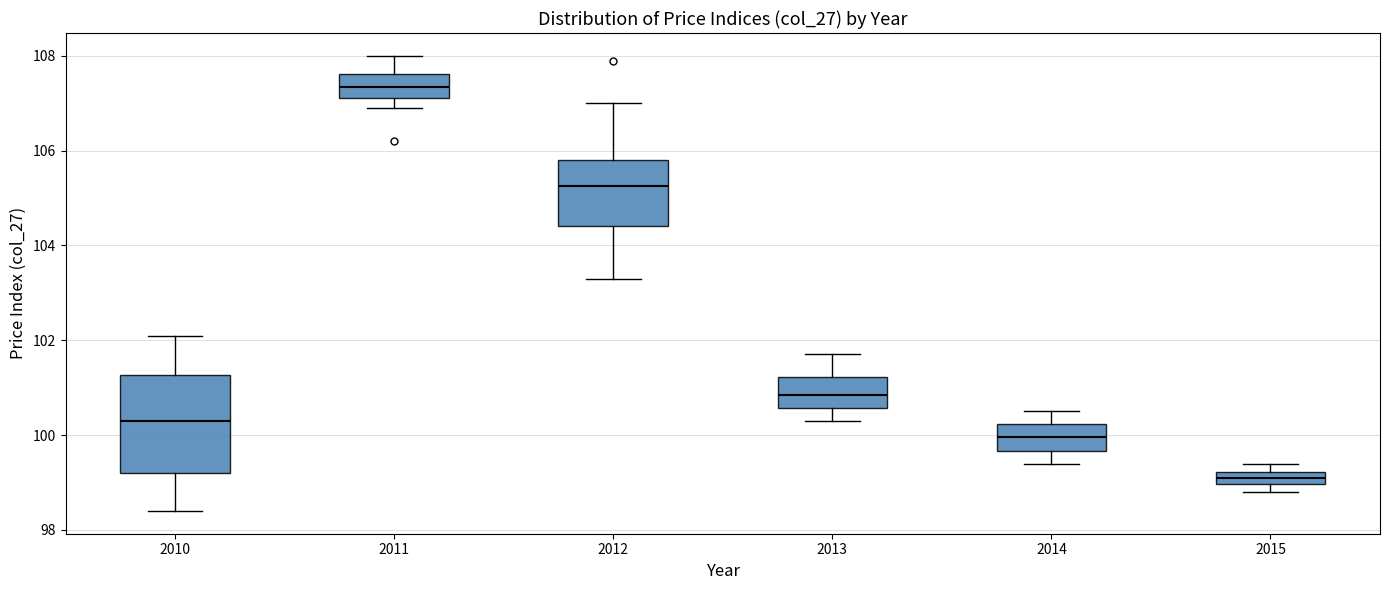

Where is the lower edge of the box at x = 2010 on the y-axis? The values are not printed on the chart, so give them approximately, as read against the axis.

99.2